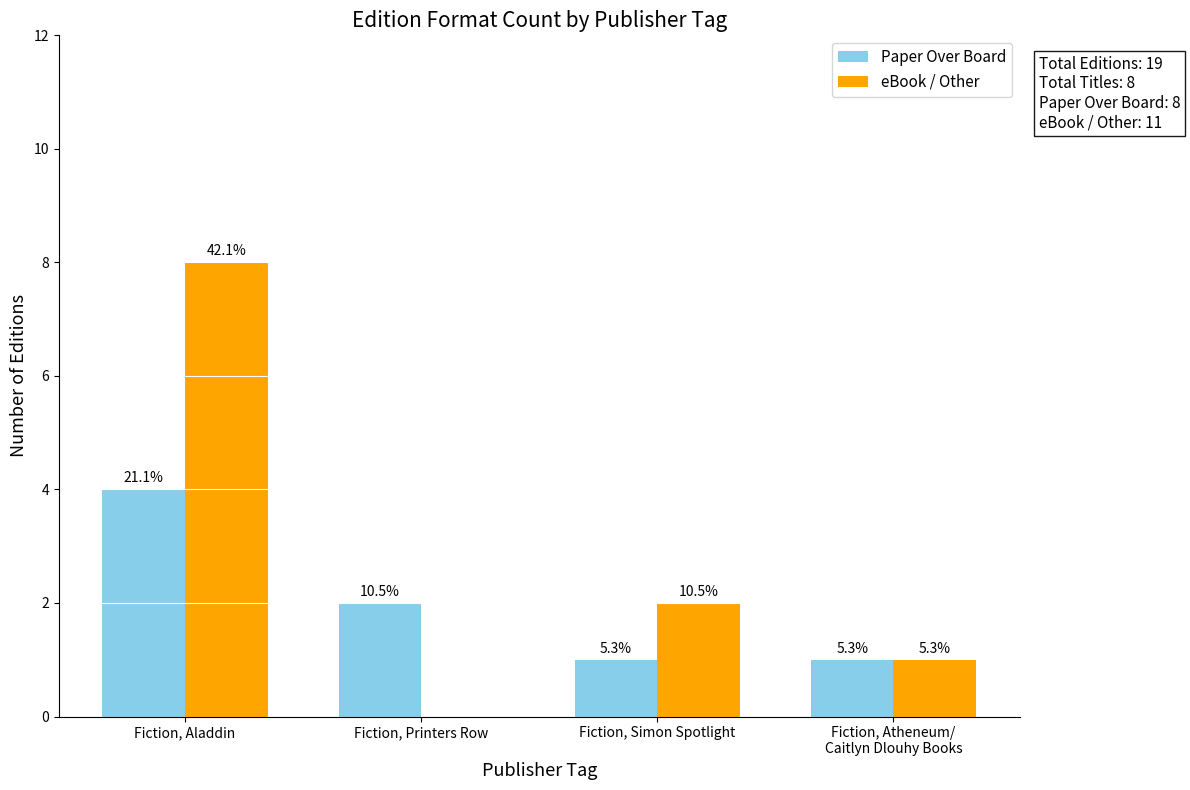

What is the sum of all Paper Over Board values?

8